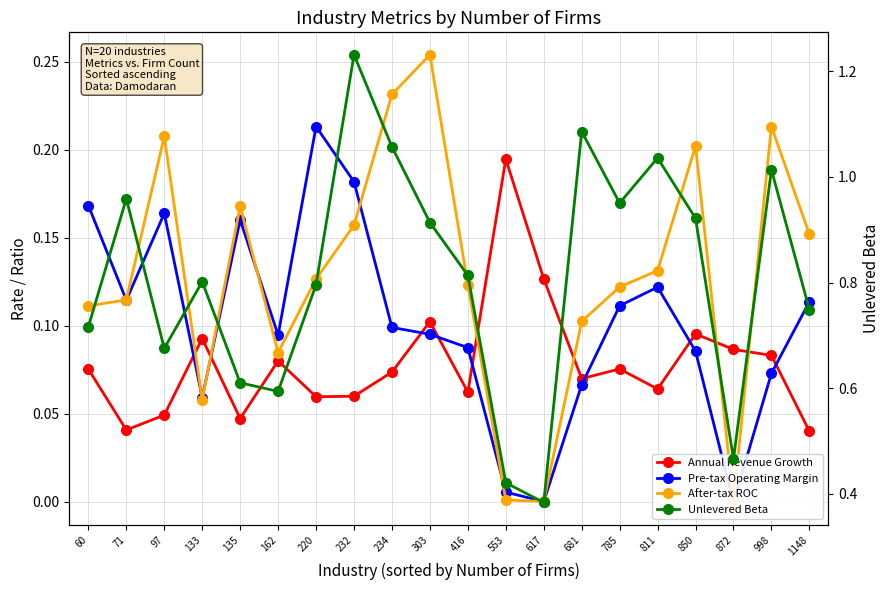

What is the total value across all series at 232?

1.6